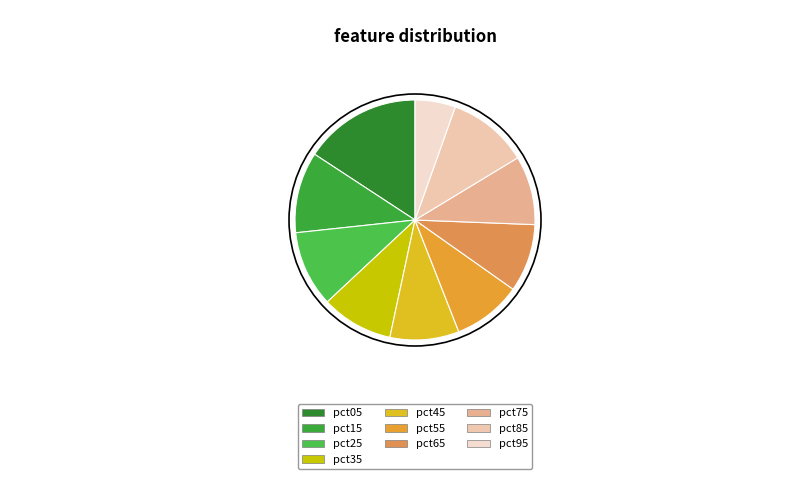

How many segments does this pie chart have?

10